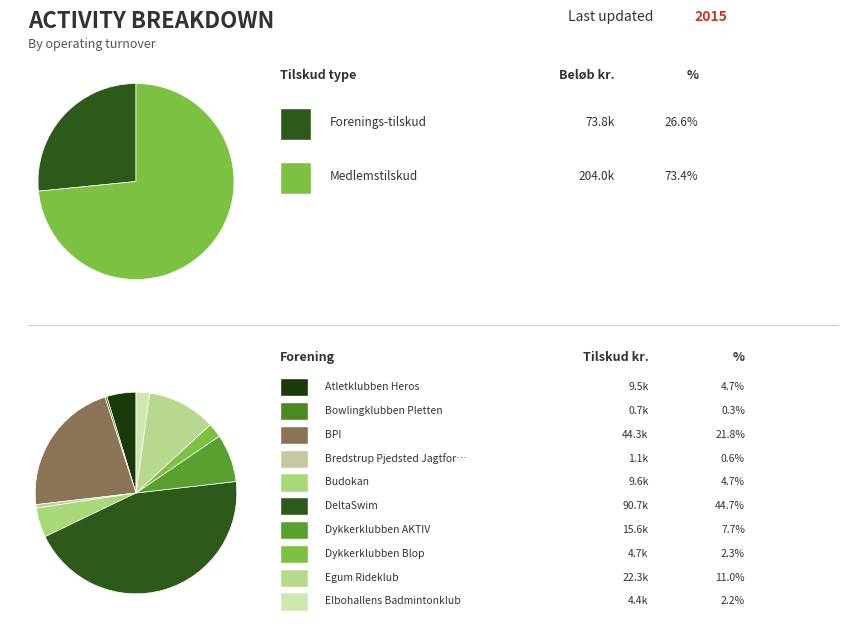

What is the smallest slice in the pie chart?

Bowlingklubben Pletten